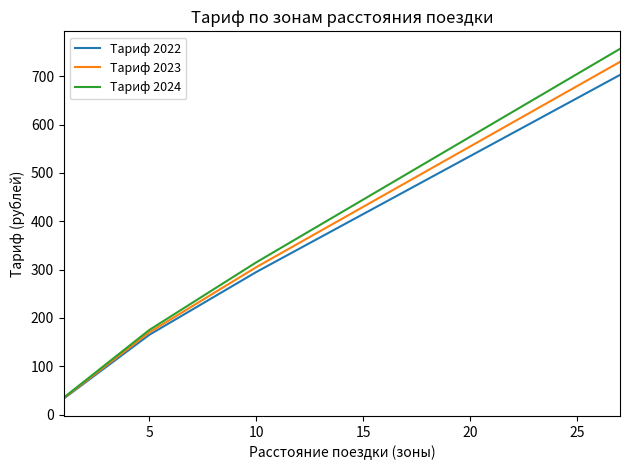

Does the chart display data point markers on the line(s)?

No